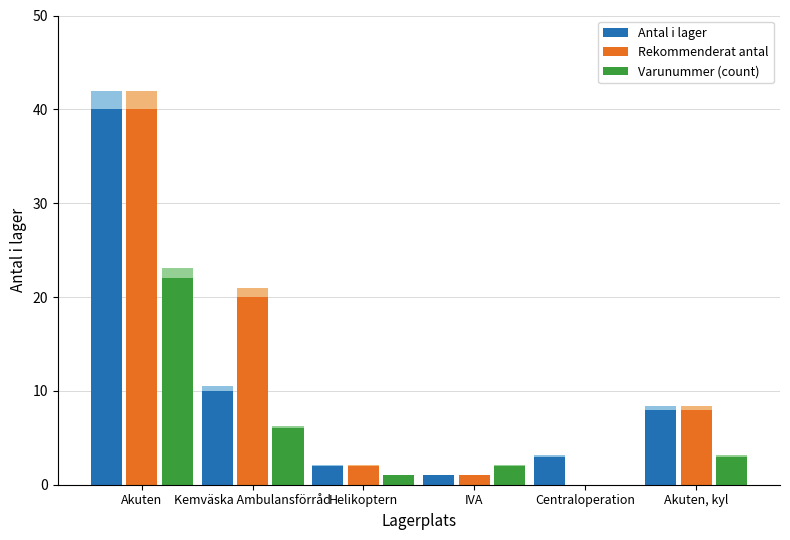

Rank the series at IVA from lowest to highest value.

Antal i lager, Rekommenderat antal, Varunummer (count)